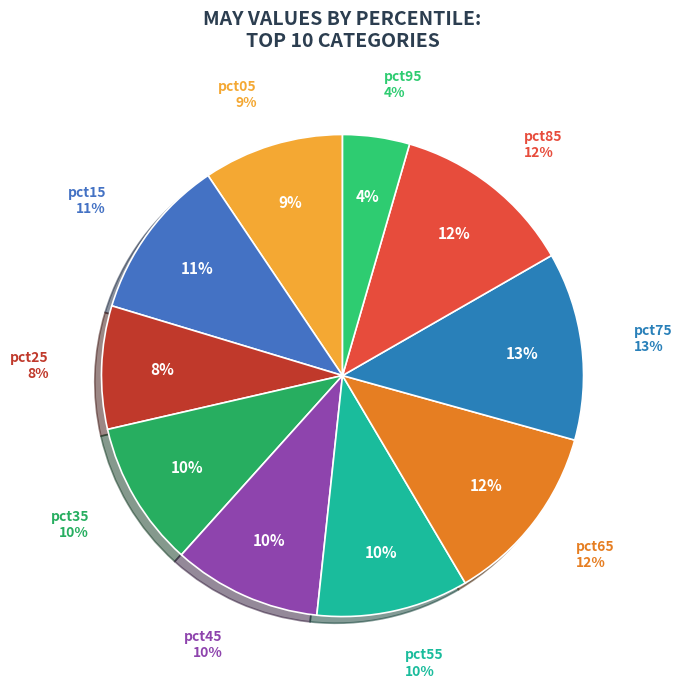

The pct15 slice represents 1% of the pie. True or false?

False